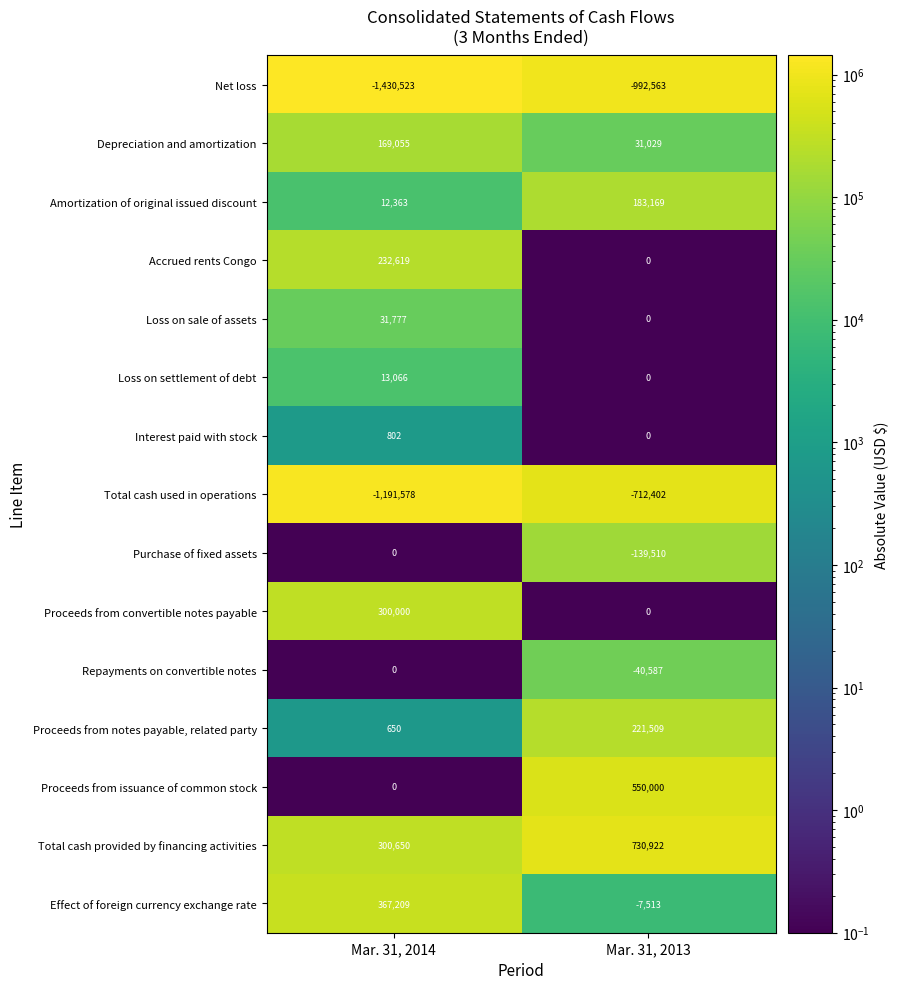

What is the average value of the Loss on settlement of debt series?

6533